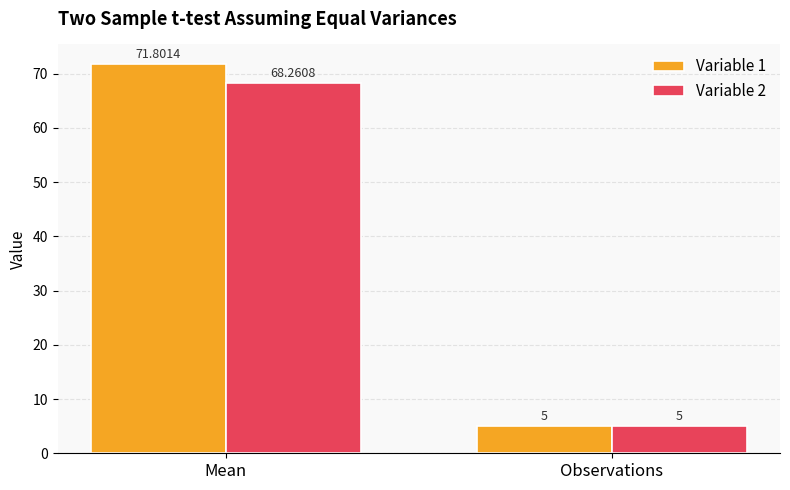

How many groups of bars are there?

2